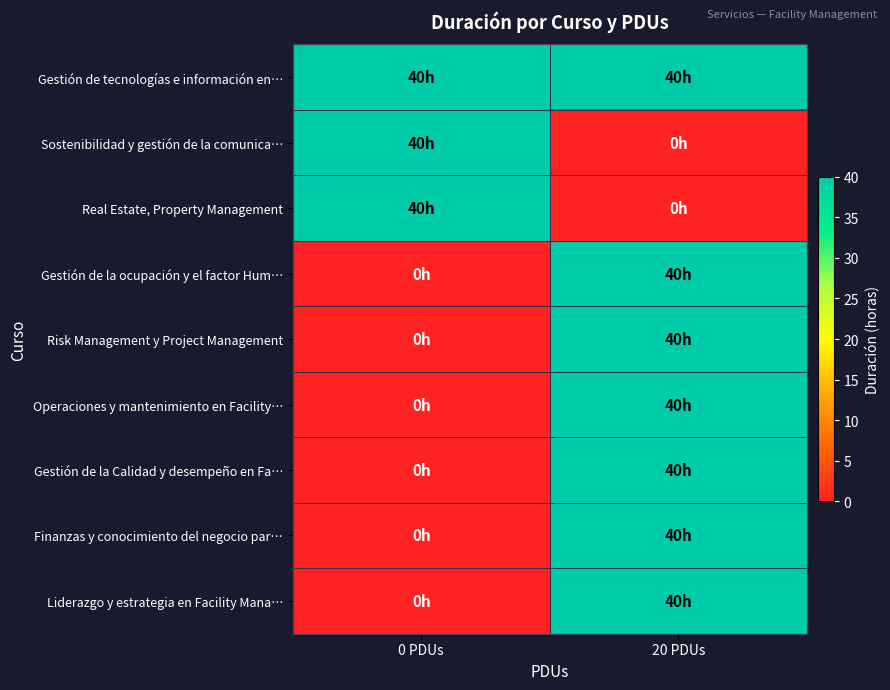

How many series are shown in this chart?

9